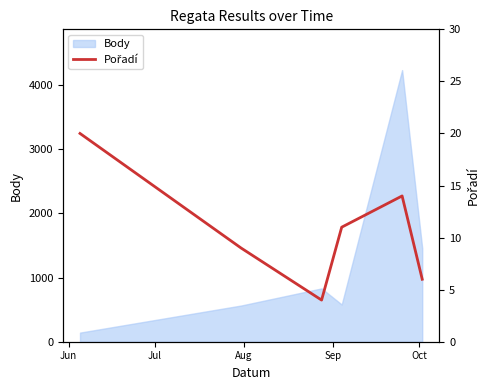

What is the minimum value for Body?

142